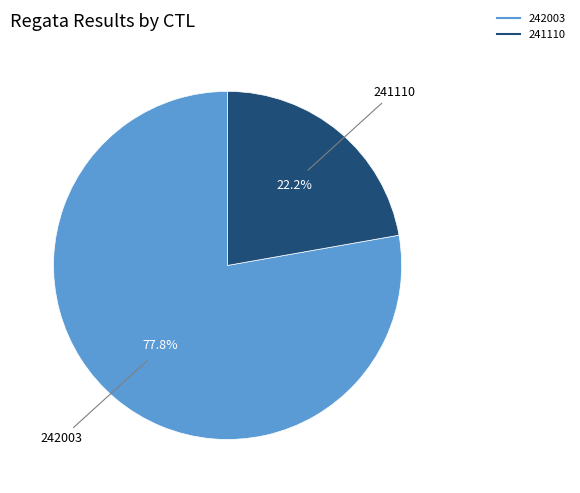

Which slice is the largest?

242003